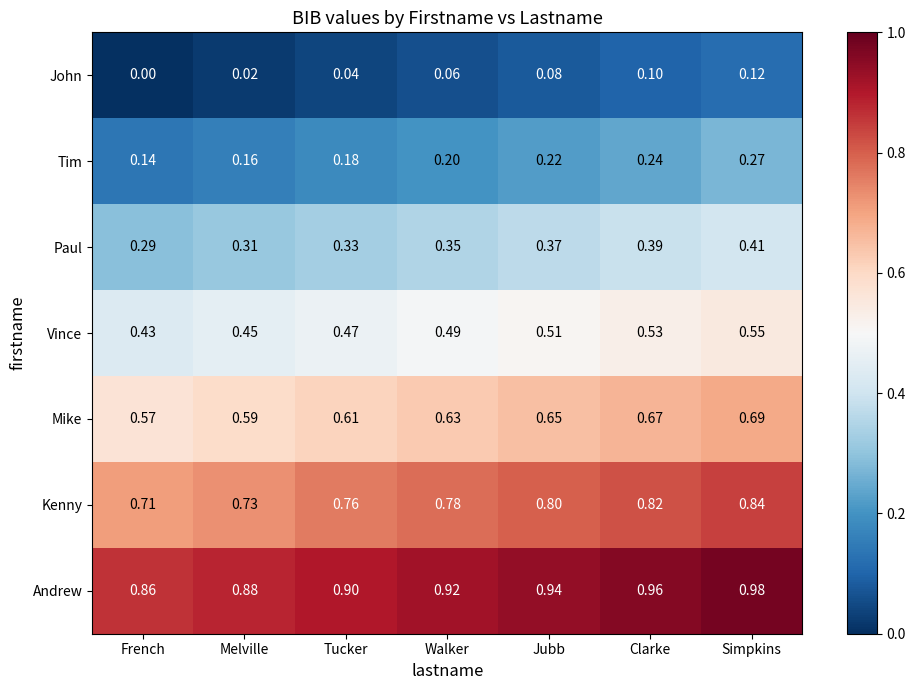

At which category is the sum across all series the highest?

Simpkins